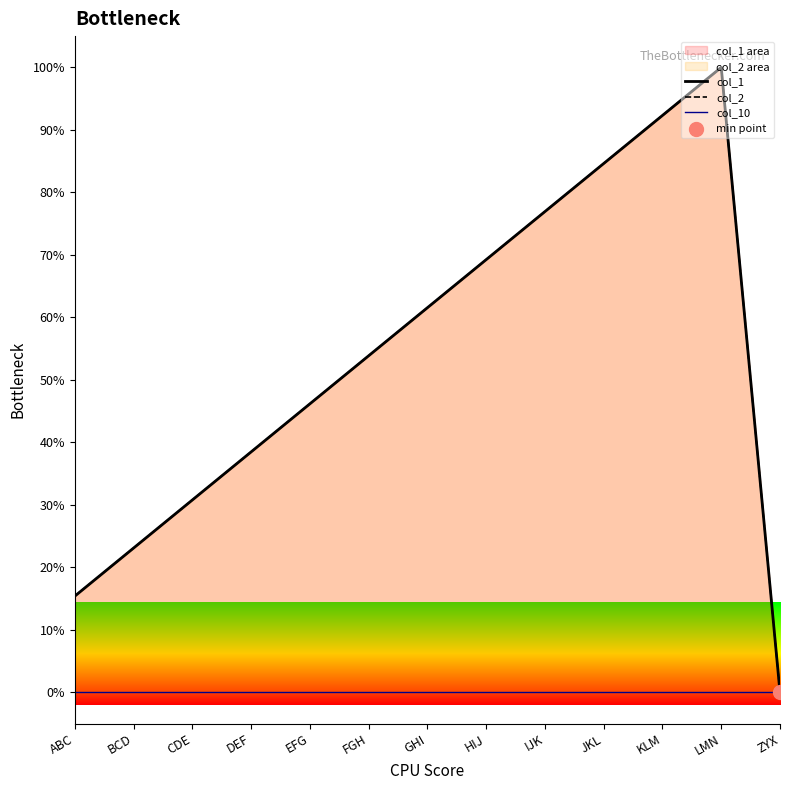

At which category is the sum across all series the highest?

LMN